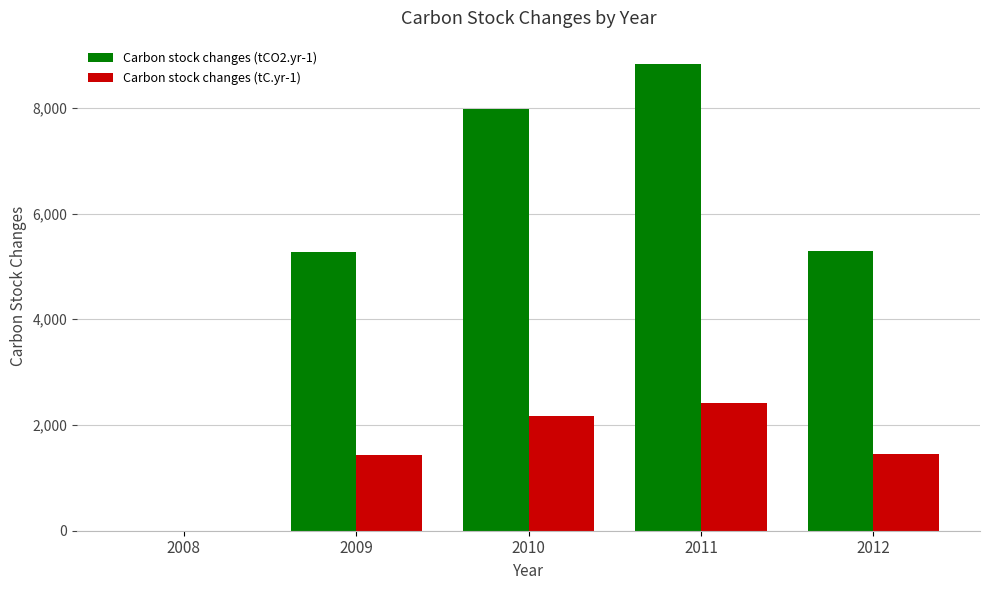

What is the greatest value displayed?

8829.3